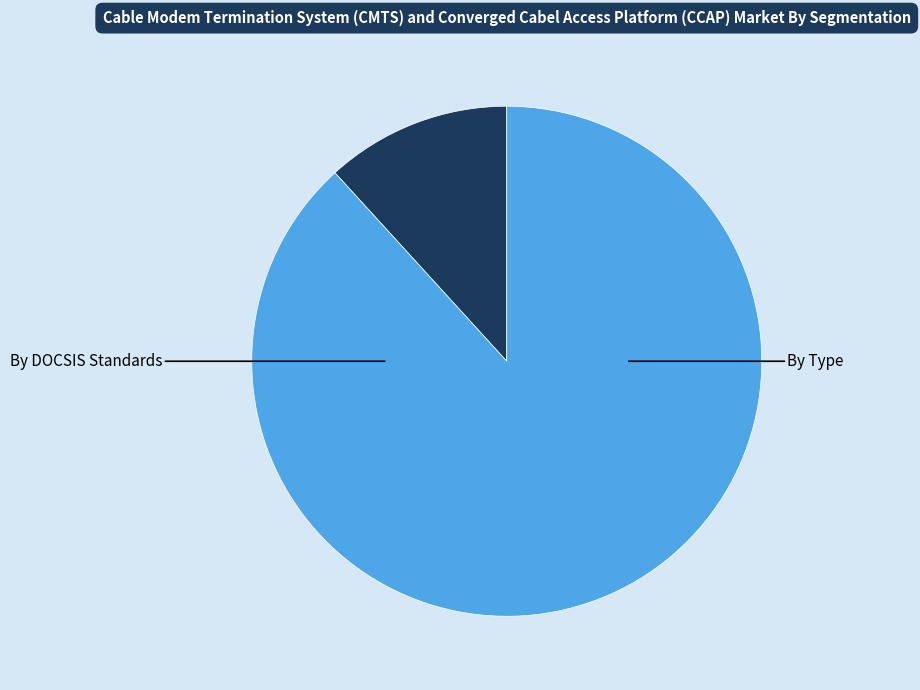

Is there any slice that represents more than half of the pie?

Yes